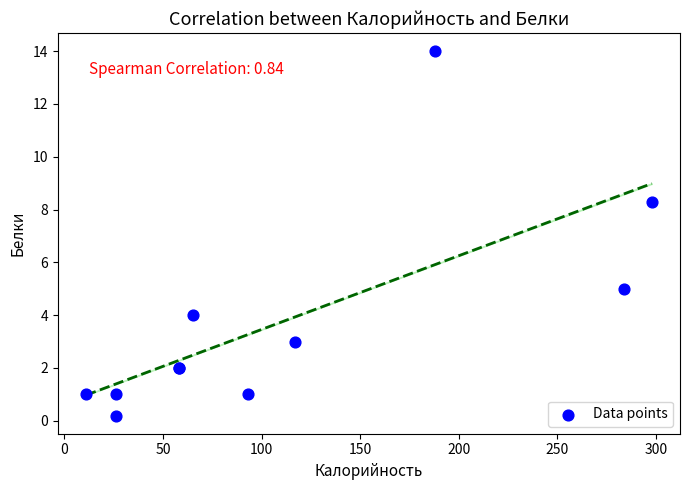

What Y value in the scatter plot is closest to 7?

8.3